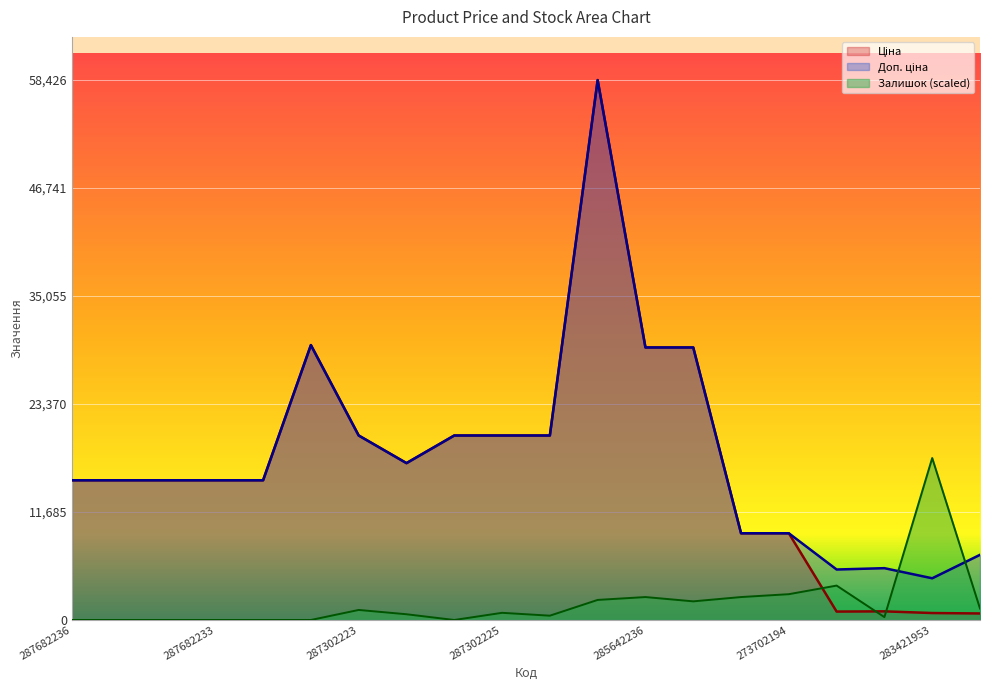

Is the value of Залишок at 283481953 greater than the value of Ціна at 283421953?

Yes